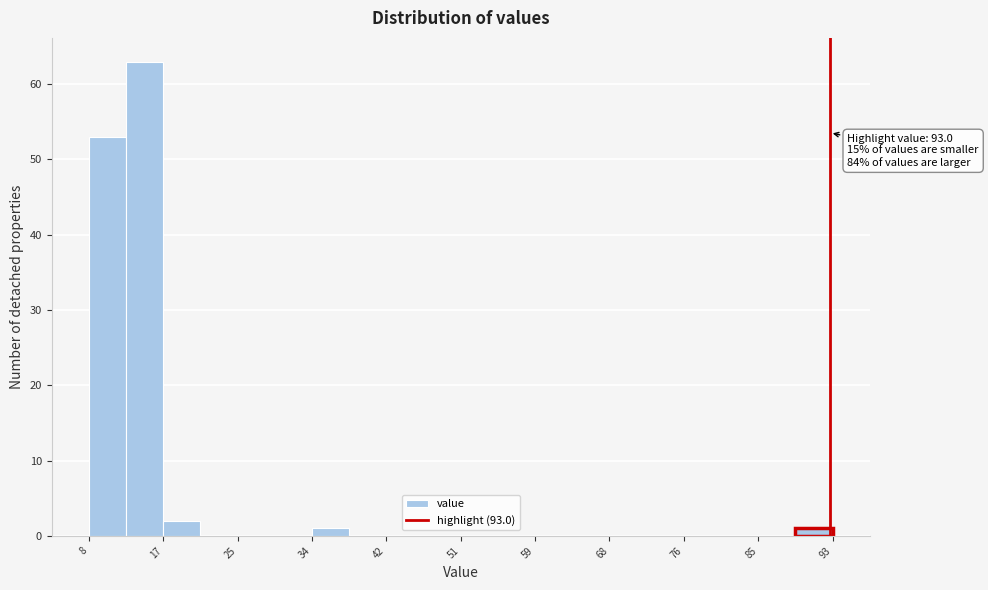

Which range on the x-axis has the tallest bar?

12 to 17